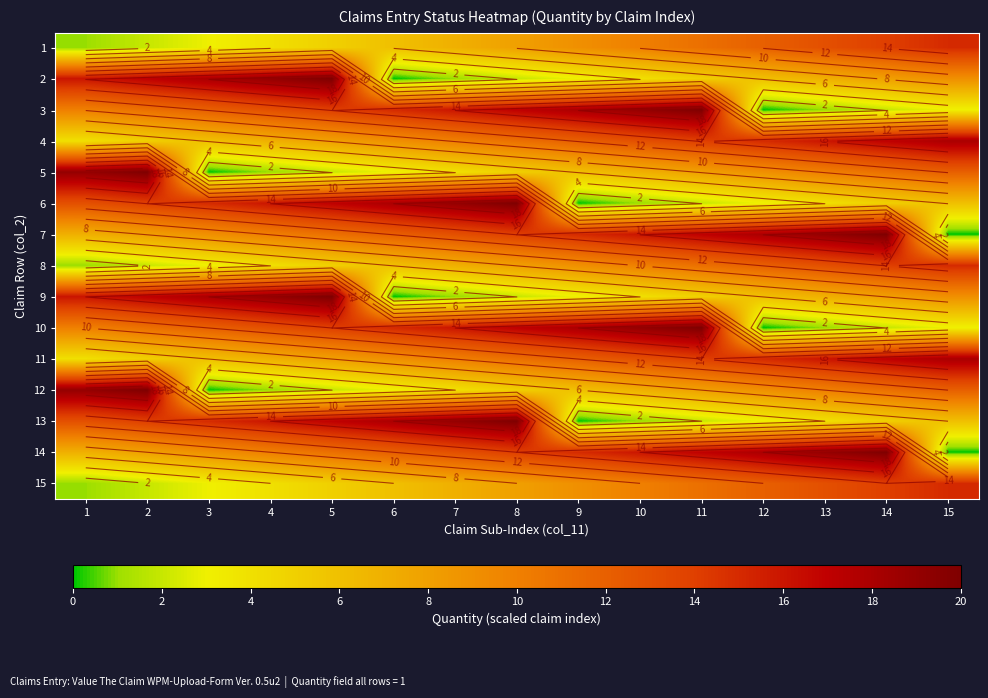

How many categories are shown in the chart?

15